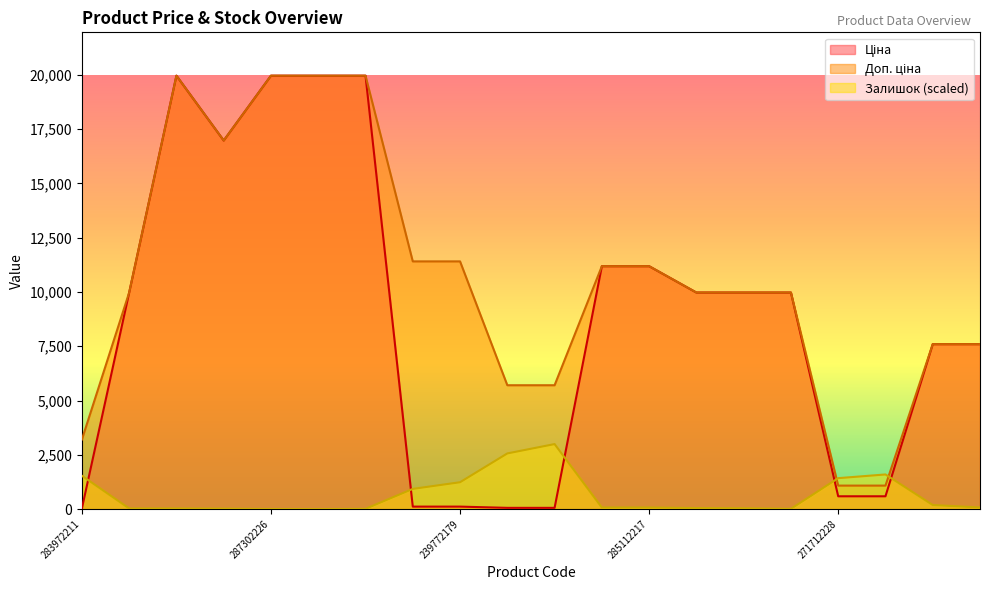

Between 239772179 and 285112220, which series saw the biggest shift?

Ціна